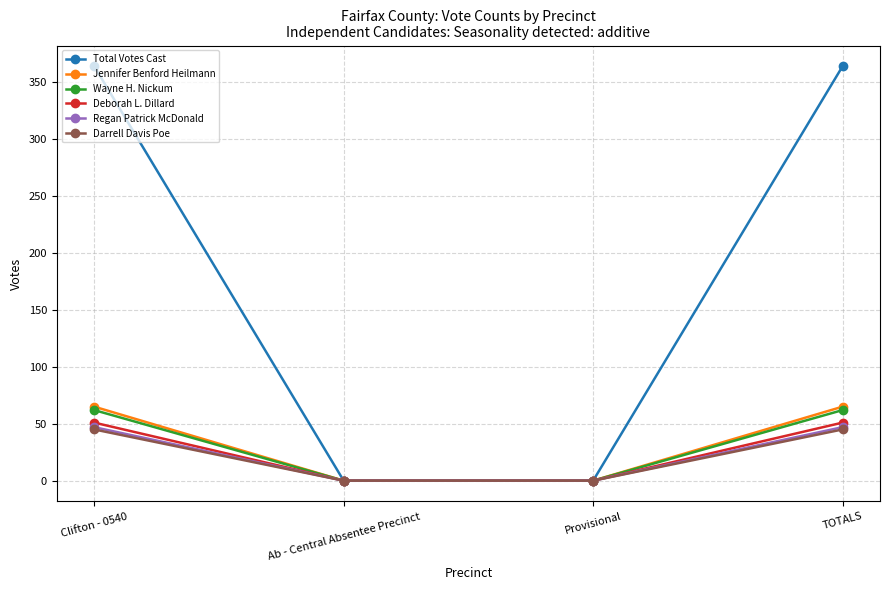

How many data points in Regan Patrick McDonald are less than 47?

2